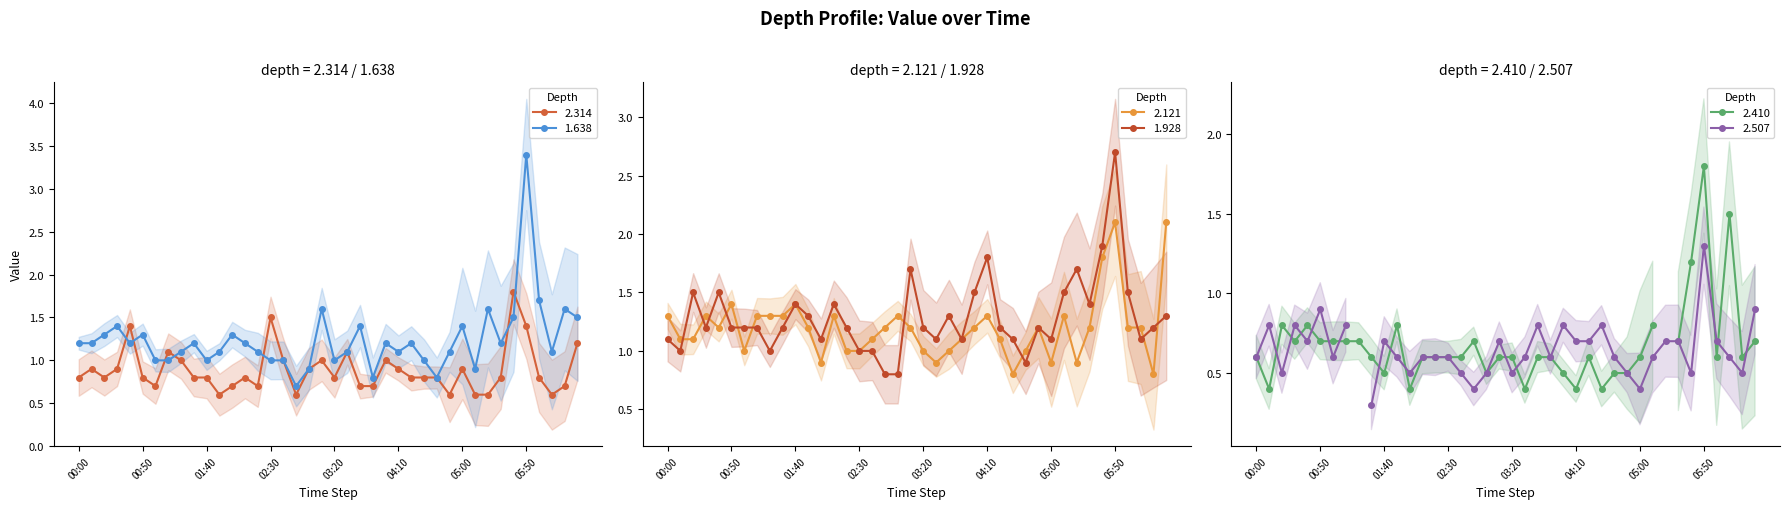

What is the lowest value of the 2.314 series?

0.6